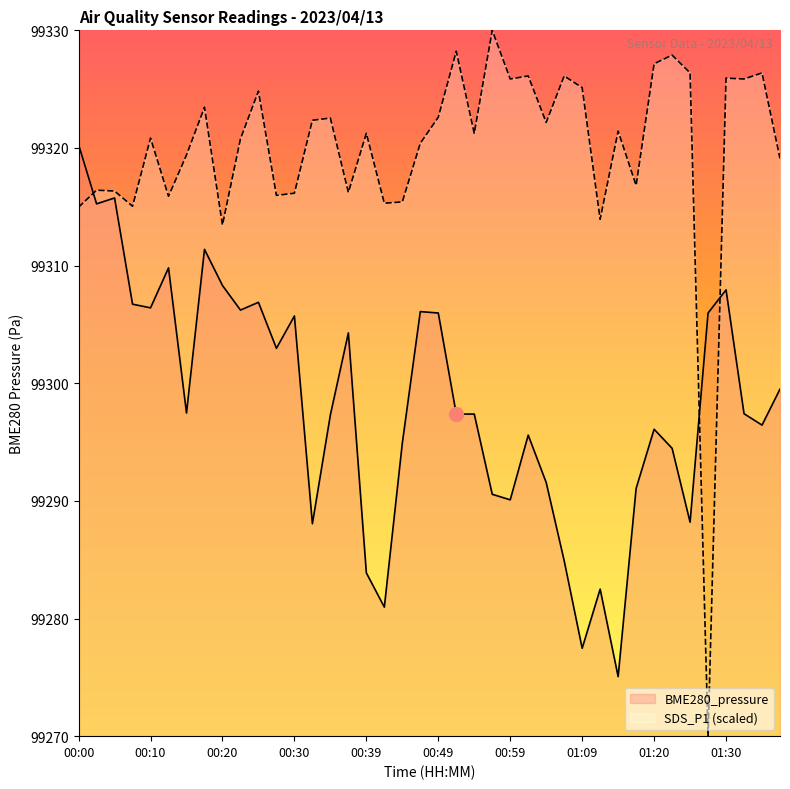

Does the chart display data point markers on the line(s)?

No